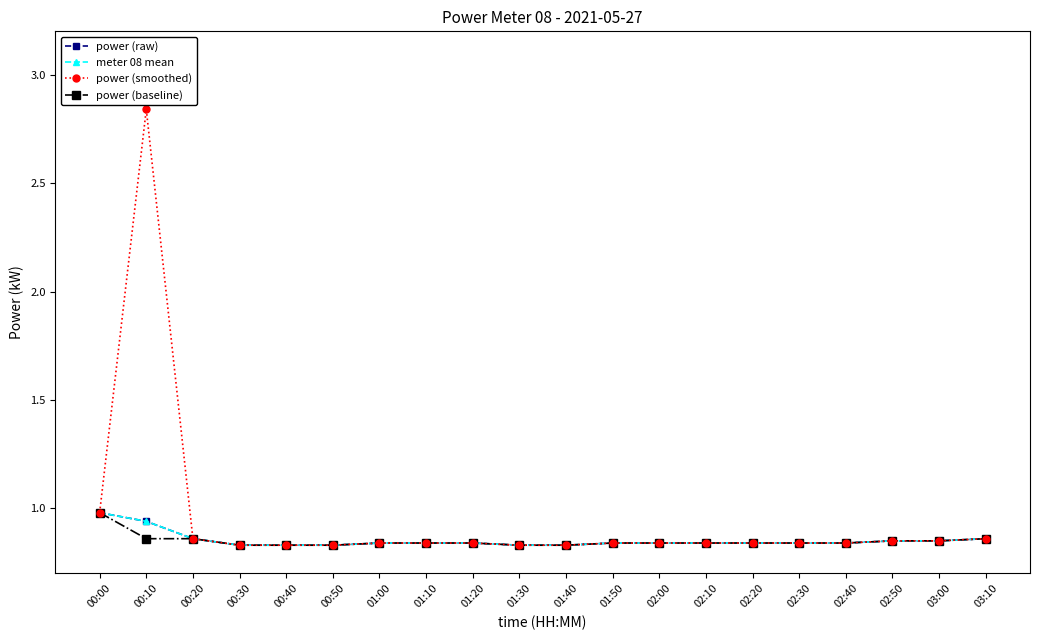

Is this an area chart (filled region under the line)?

No